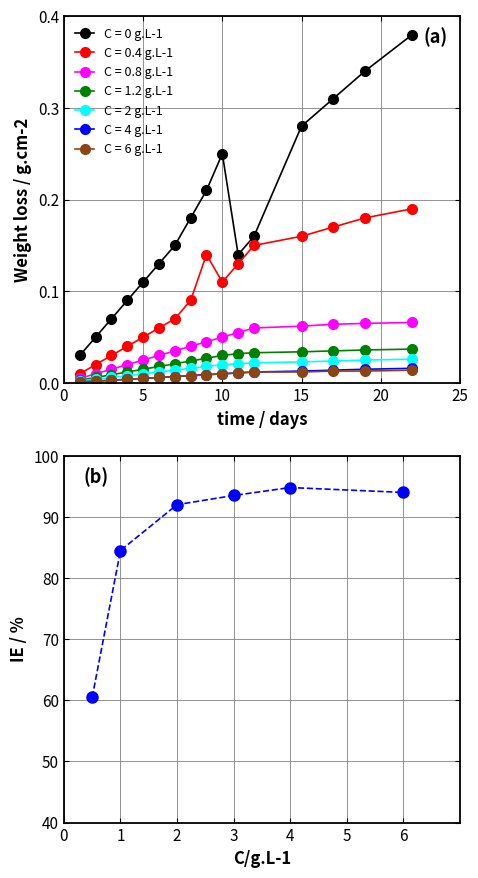

True or false: C = 2 g.L-1 and C = 0 g.L-1 cross at least once.

False